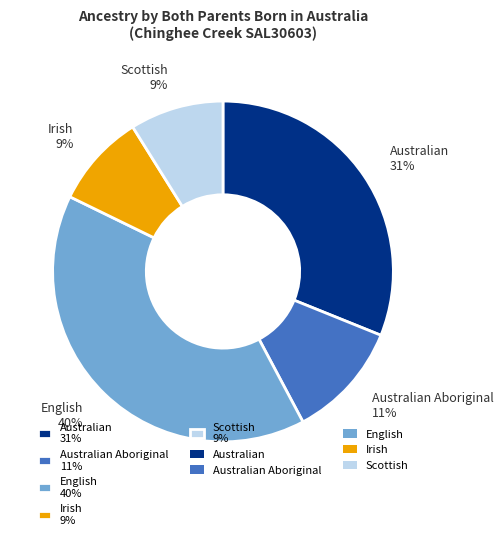

Count the number of slices in the pie.

5